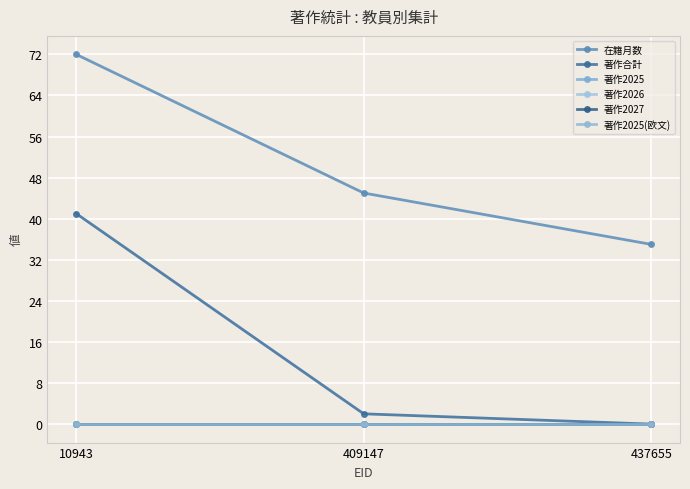

Rank the series by their maximum value, from lowest to highest.

著作2025, 著作2026, 著作2027, 著作2025(欧文), 著作合計, 在籍月数